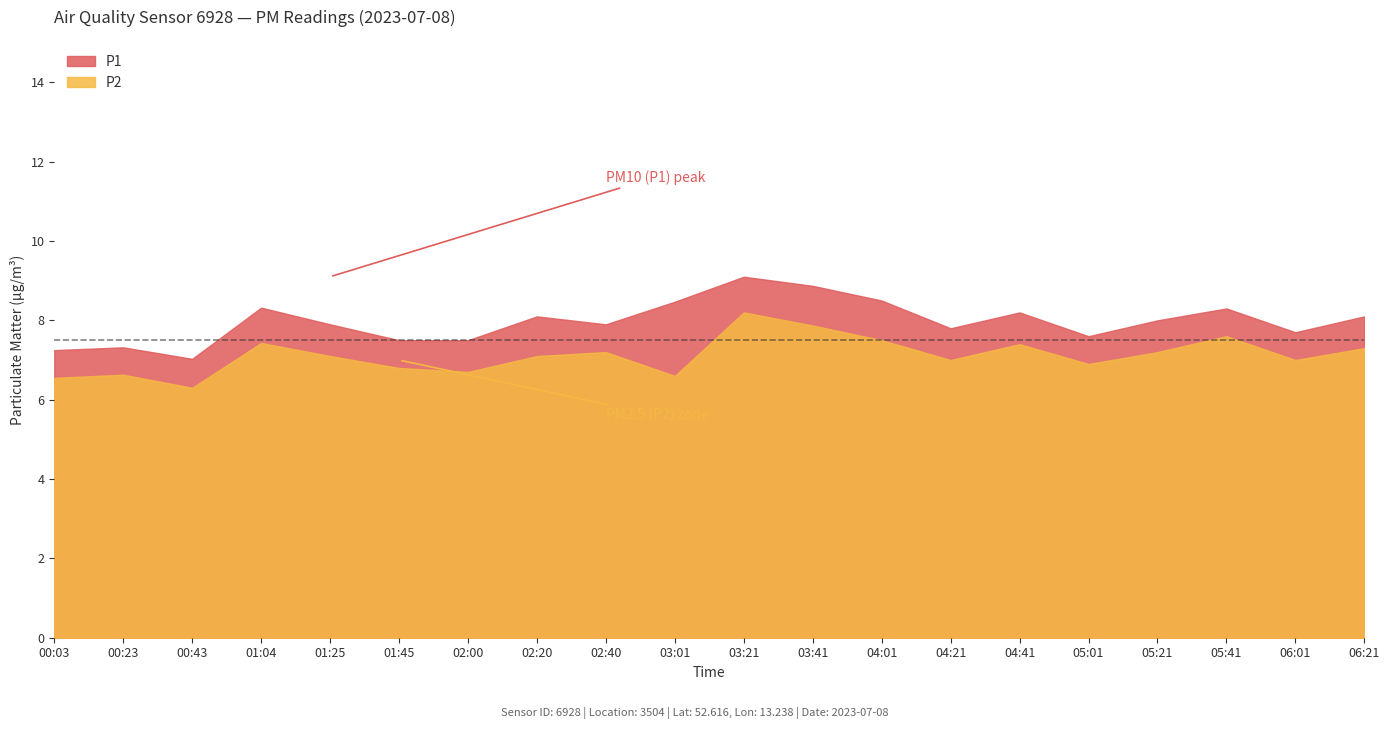

What is the lowest value of the P1 series?

7.0